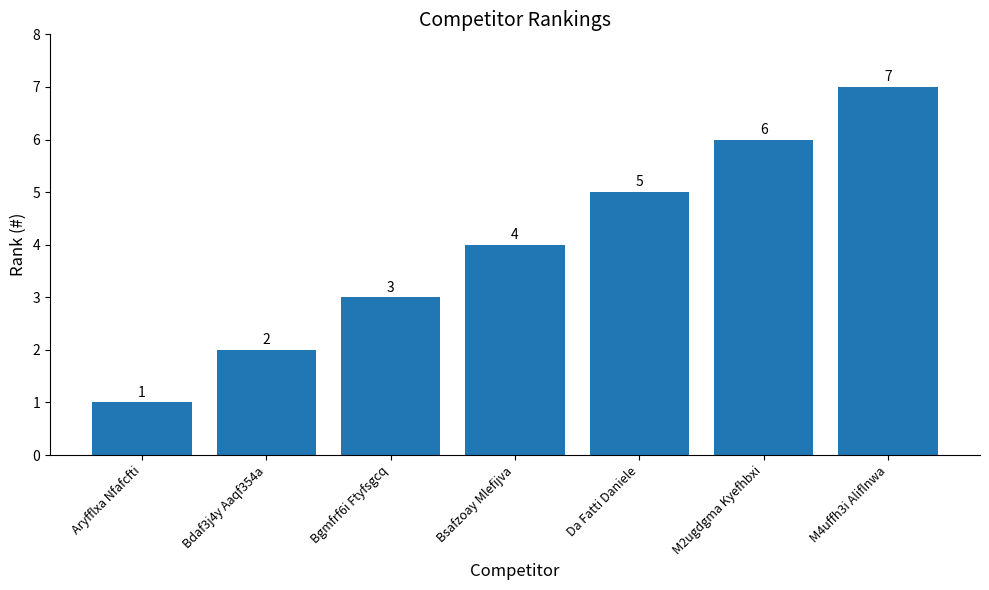

The chart shows a value of 6 at M2ugdgma Kyefhbxi. True or false?

True